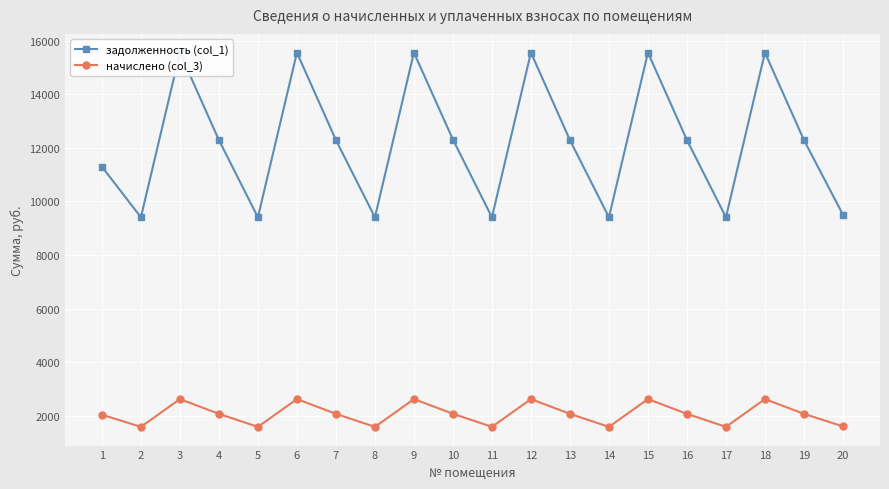

At which category does the chart reach its peak across all series?

3